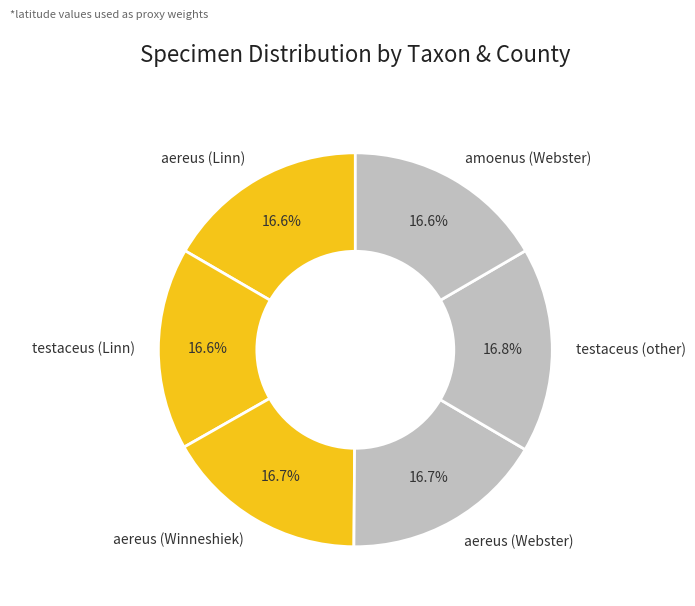

Combined, do testaceus (Linn) and aereus (Winneshiek) account for over 50%?

No